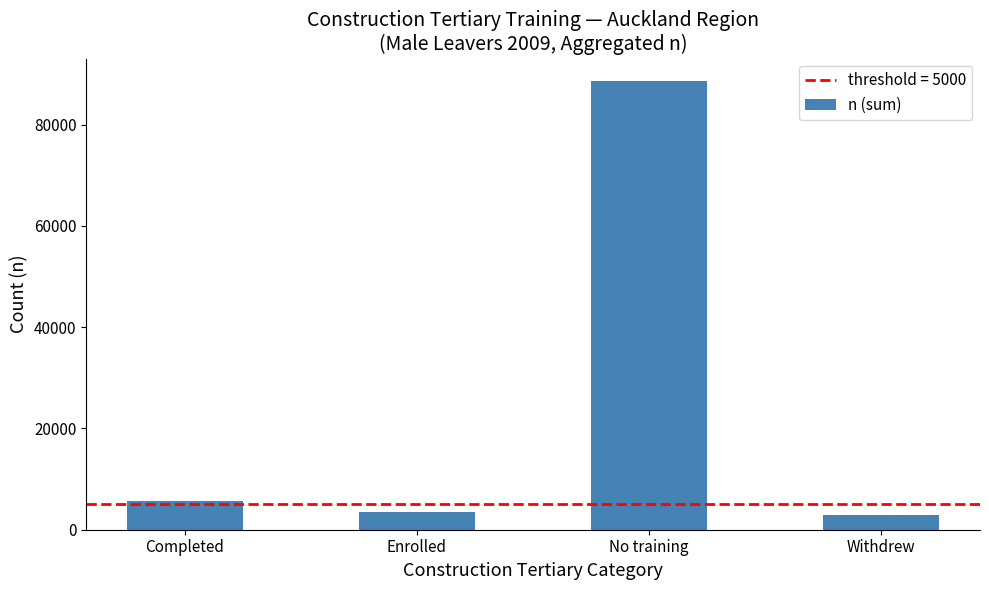

Reading left to right, list all the values displayed in this chart.

5762	3550	88600	2915